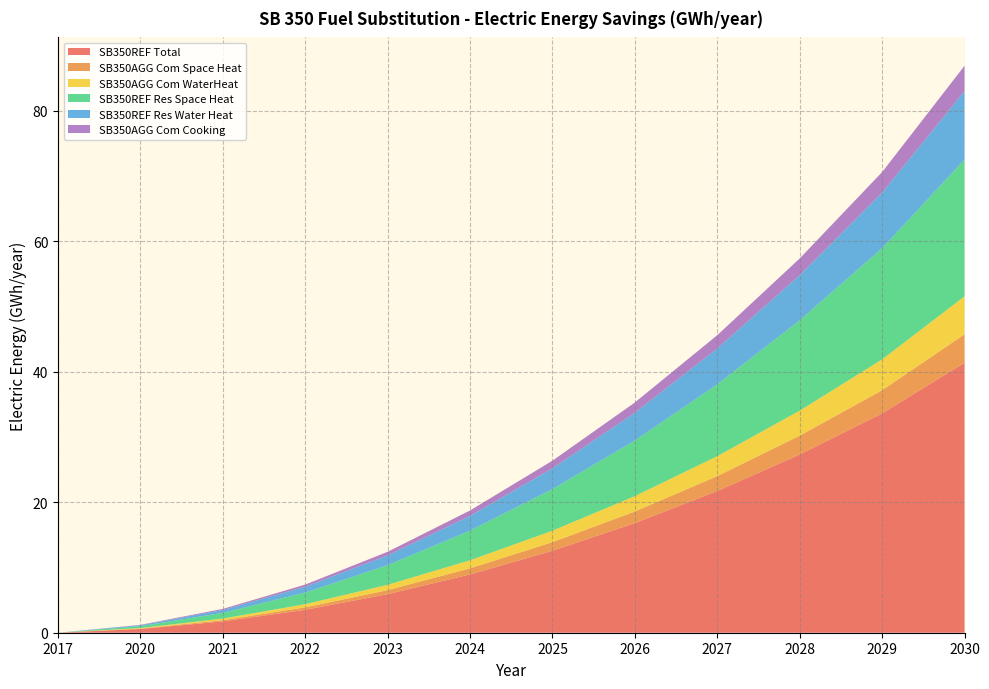

Reading left to right, list all the values displayed in this chart.

SB350REF Total: 0.0	0.6	1.7	3.5	5.9	8.9	12.6	16.8	21.7	27.3	33.6	41.4
SB350AGG Com Space Heat: 0.0	0.1	0.2	0.4	0.6	0.9	1.3	1.8	2.3	2.9	3.5	4.4
SB350AGG Com WaterHeat: 0.0	0.1	0.2	0.5	0.8	1.2	1.8	2.4	3.1	3.8	4.7	5.8
SB350REF Res Space Heat: 0.0	0.3	0.9	1.8	3.0	4.5	6.4	8.5	11.0	13.8	17.0	21.0
SB350REF Res Water Heat: 0.0	0.1	0.4	0.9	1.5	2.3	3.2	4.3	5.5	6.9	8.5	10.5
SB350AGG Com Cooking: 0.0	0.1	0.2	0.3	0.5	0.8	1.2	1.6	2.0	2.6	3.2	3.9